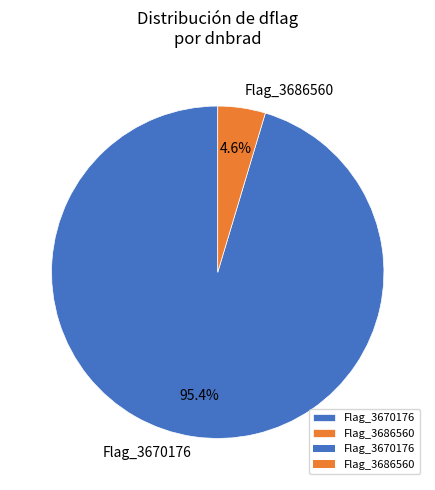

Count the number of slices in the pie.

2